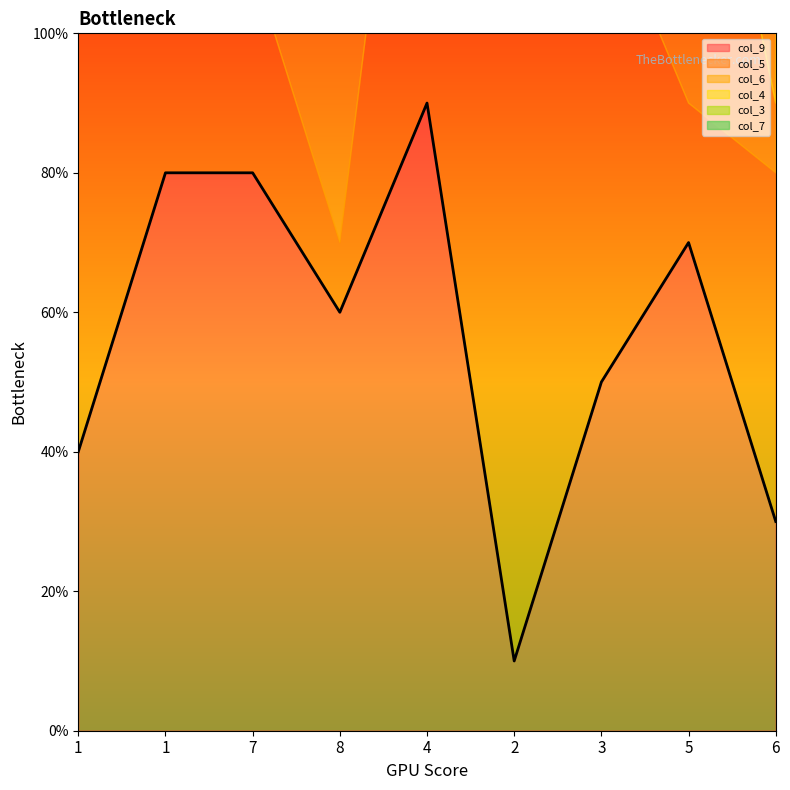

The value of col_5 at 3 is 2. True or false?

False